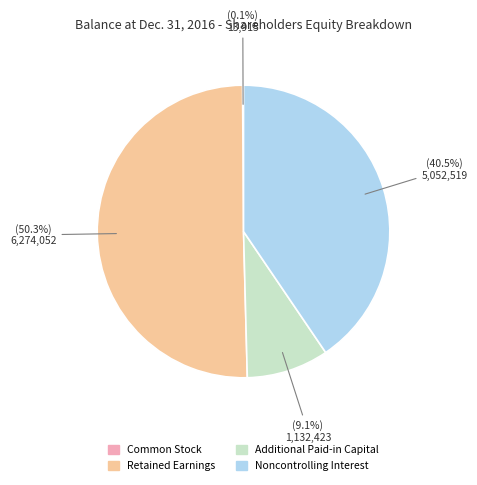

Is the sum of Retained Earnings and Additional Paid-in Capital greater than half?

Yes